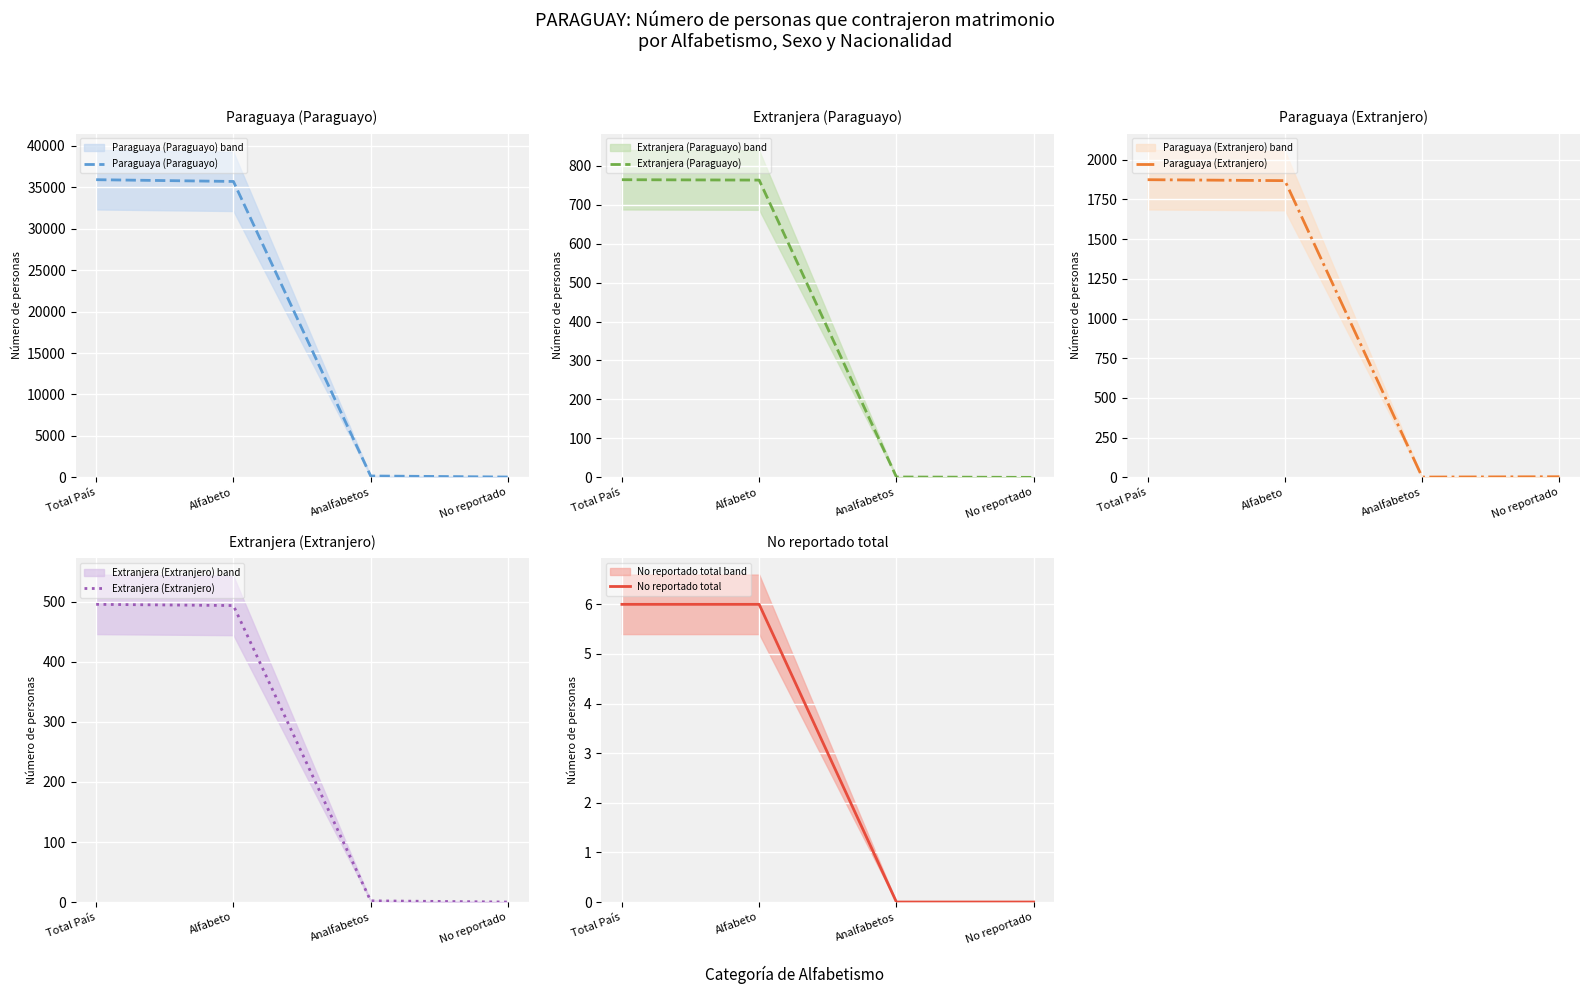

Rank the series at Alfabeto from highest to lowest value.

Paraguaya (Paraguayo), Paraguaya (Extranjero), Extranjera (Paraguayo), Extranjera (Extranjero), No reportado total